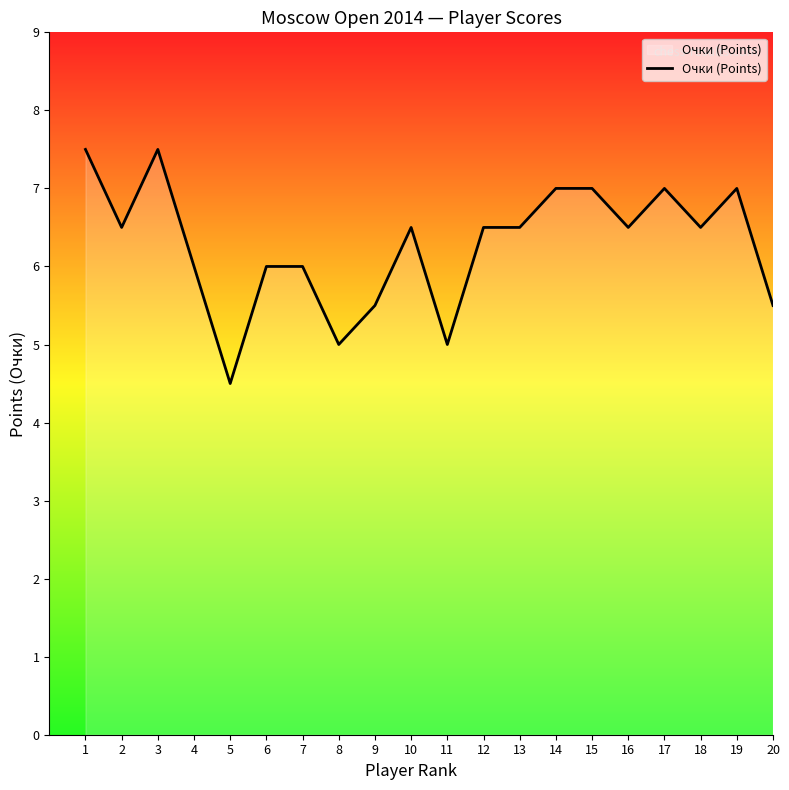

What is the change in value from 9 to 10?

+1.0